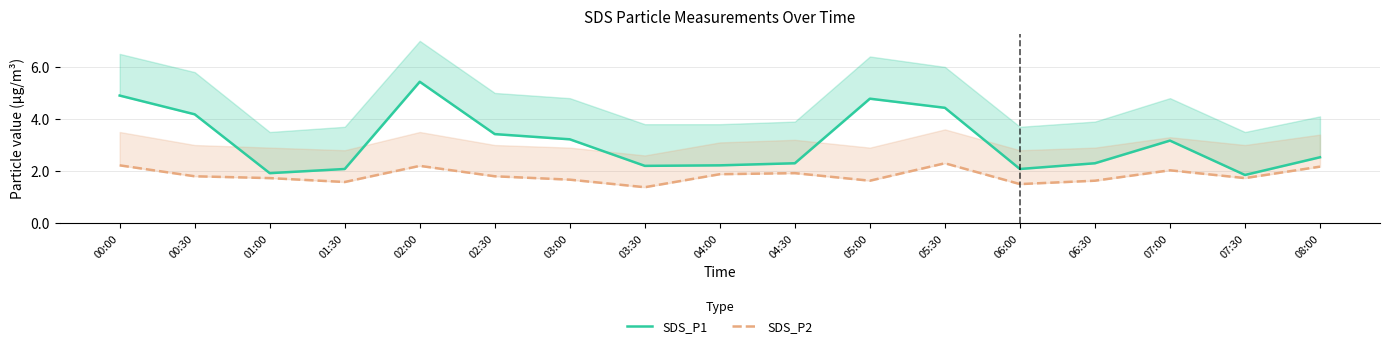

The value of SDS_P2 at 06:00 is 1.5. True or false?

True